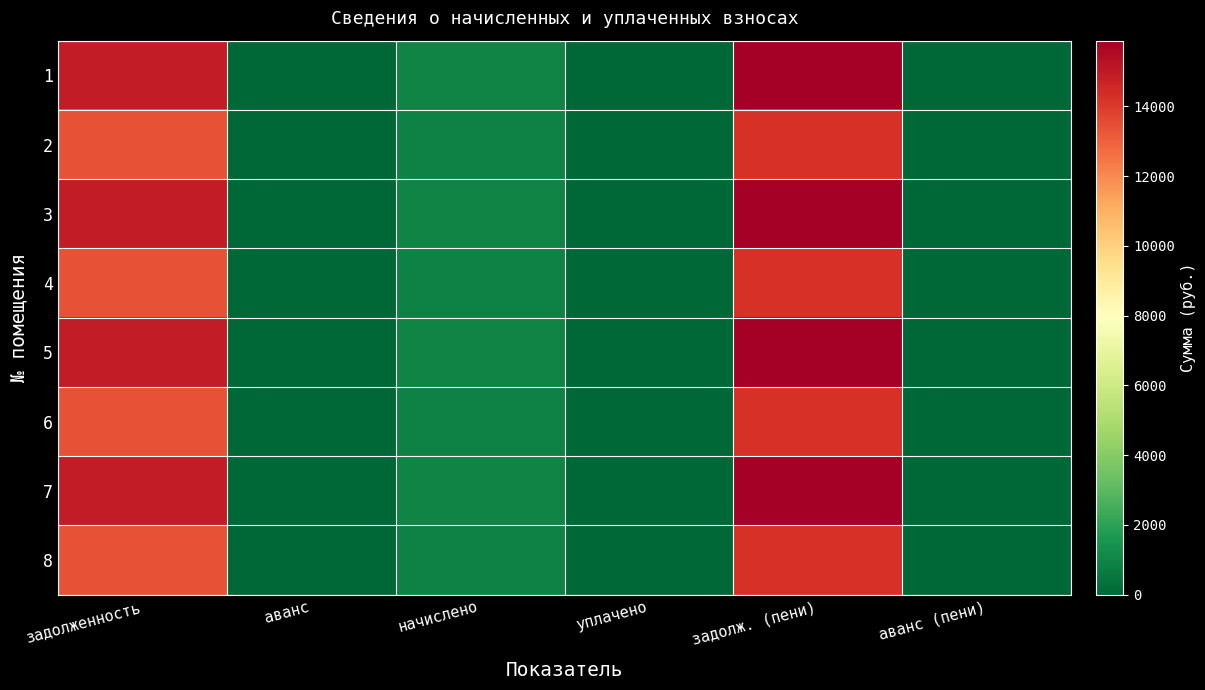

At how many categories does at least one series exceed 12161?

2